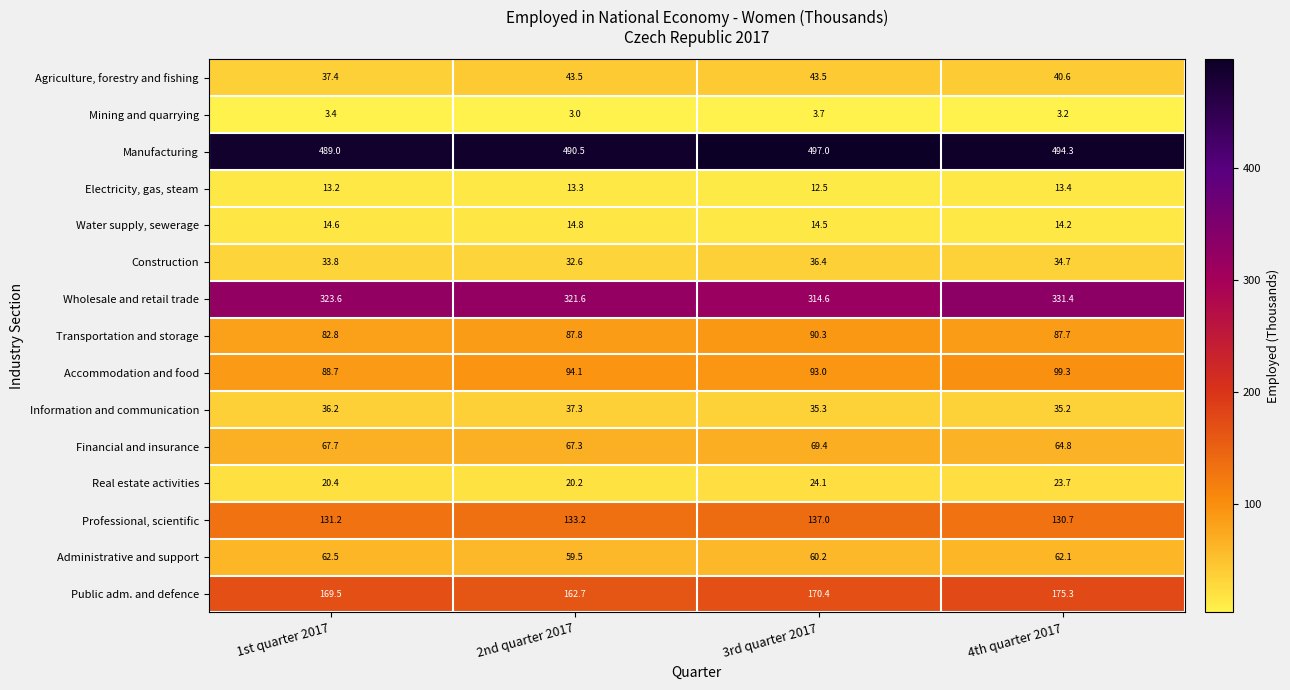

Rank the series by their maximum value, from highest to lowest.

Manufacturing, Wholesale and retail trade, Public adm. and defence, Professional, scientific, Accommodation and food, Transportation and storage, Financial and insurance, Administrative and support, Agriculture, forestry and fishing, Information and communication, Construction, Real estate activities, Water supply, sewerage, Electricity, gas, steam, Mining and quarrying